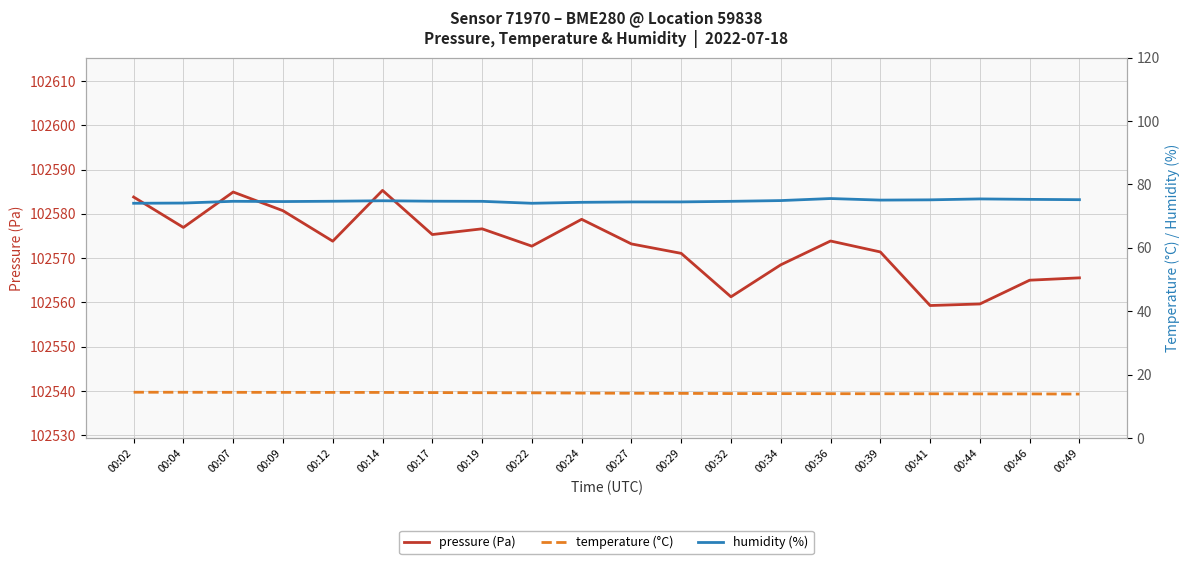

What is the average value of the pressure (Pa) series?

102572.9